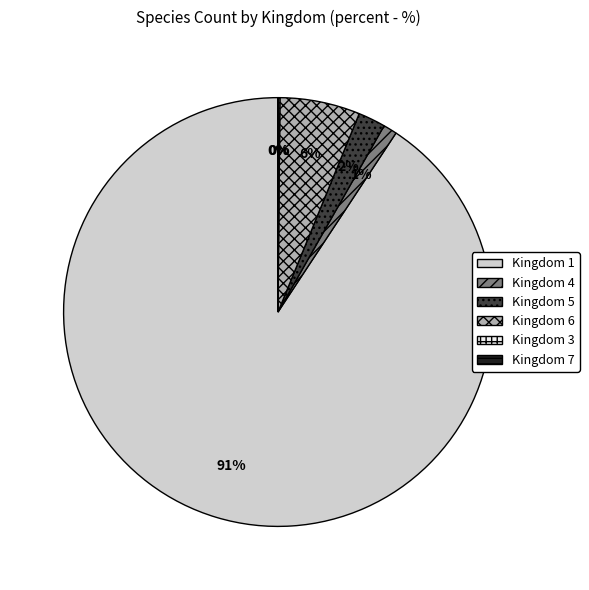

Which category has the biggest portion of the pie?

Kingdom 1